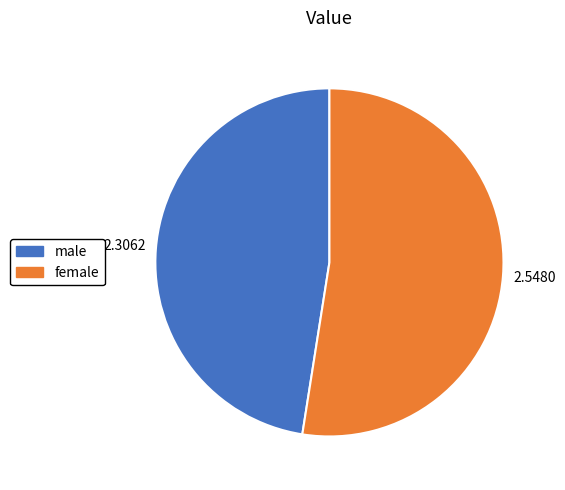

Does male account for over 50% of the chart?

No